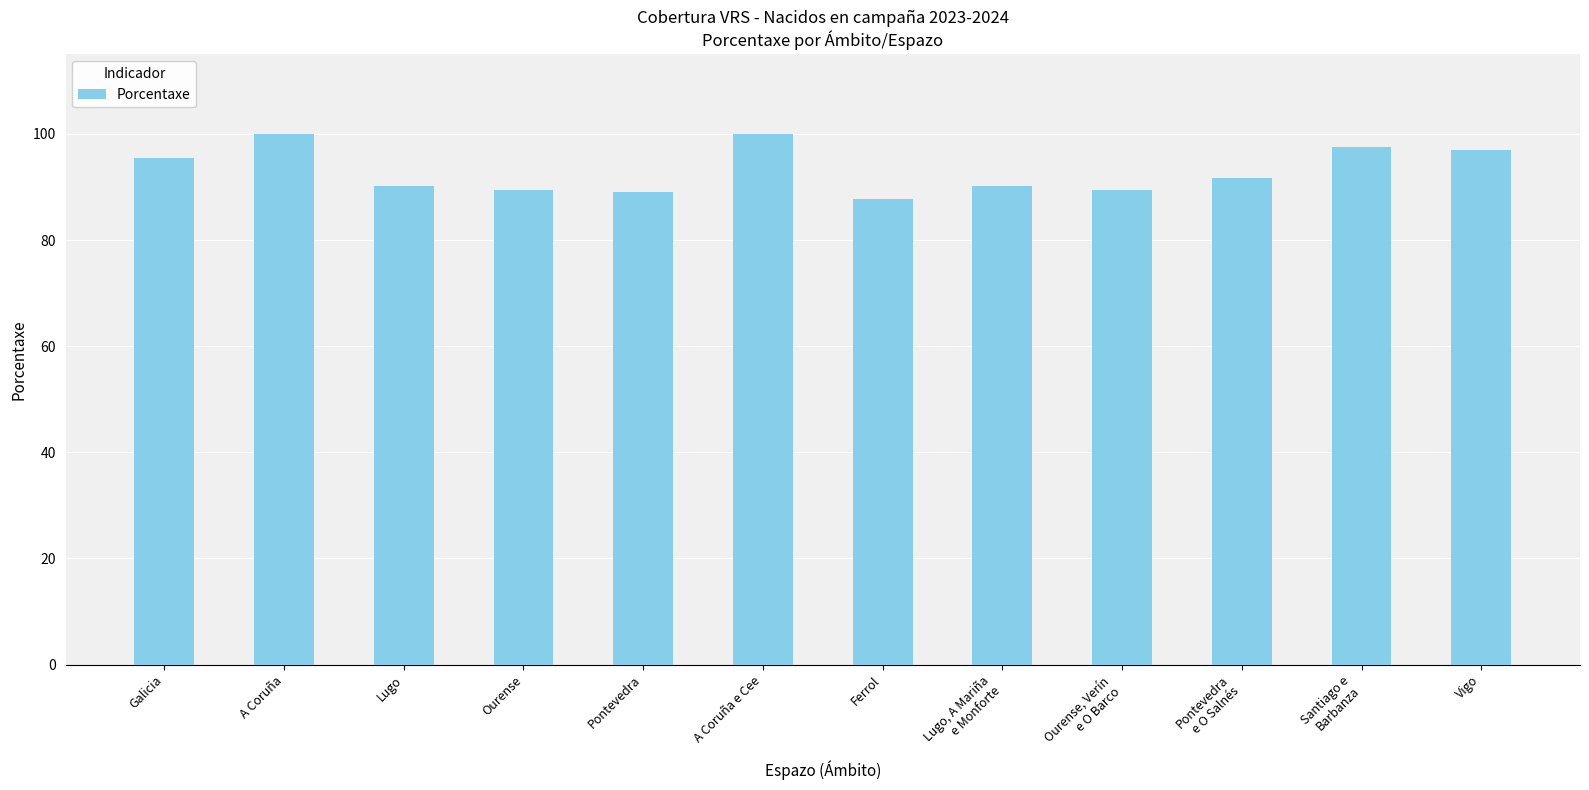

How many data points are above 91?

6